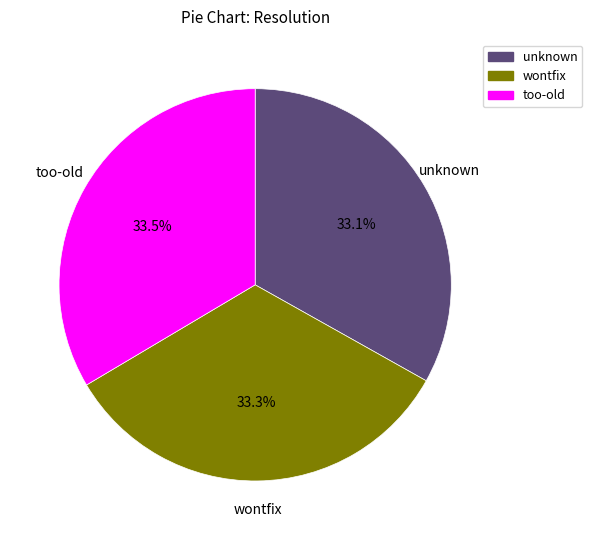

Is unknown the majority of the pie?

No